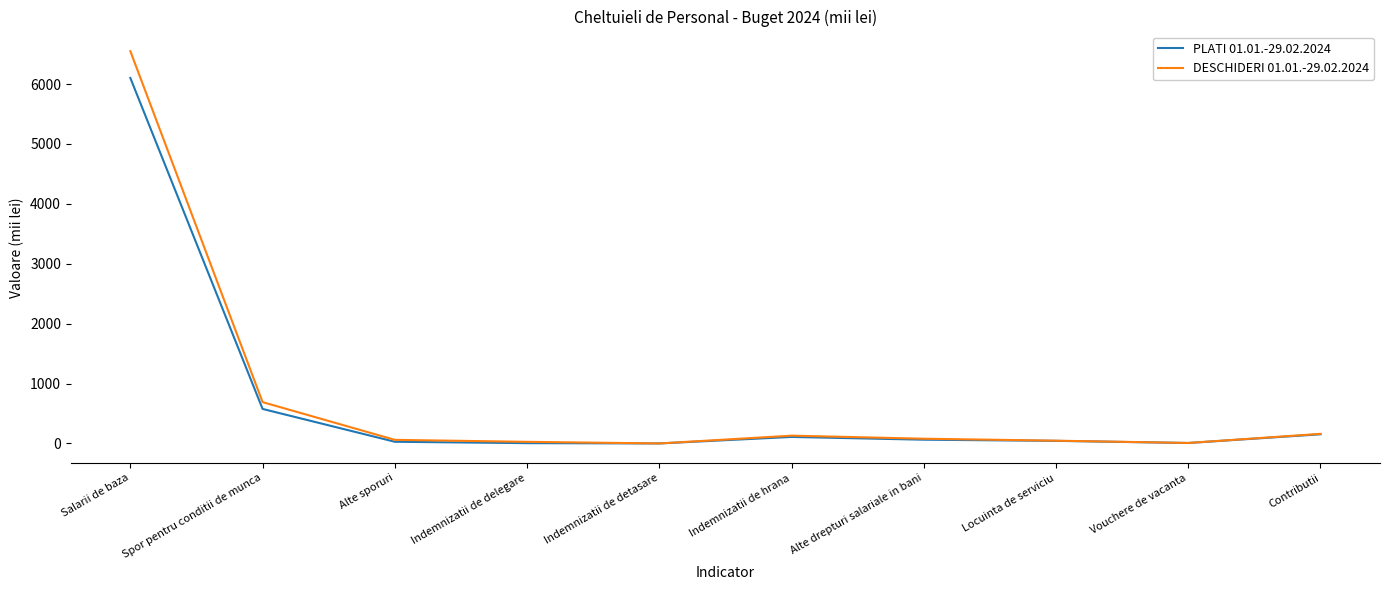

Which category has the highest value in the DESCHIDERI 01.01.-29.02.2024 series?

Salarii de baza